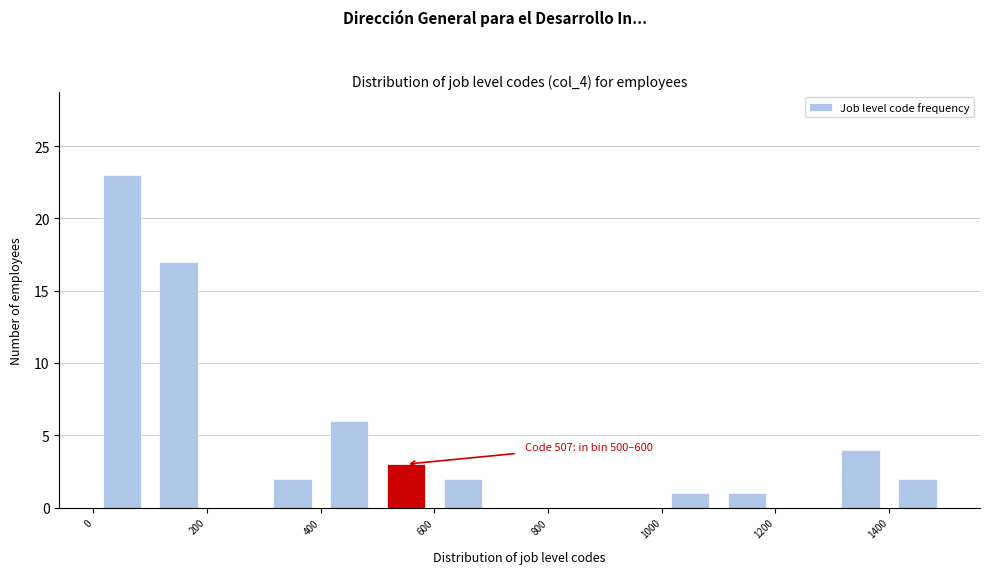

Over which range of the x-axis is the bar tallest?

0 to 100